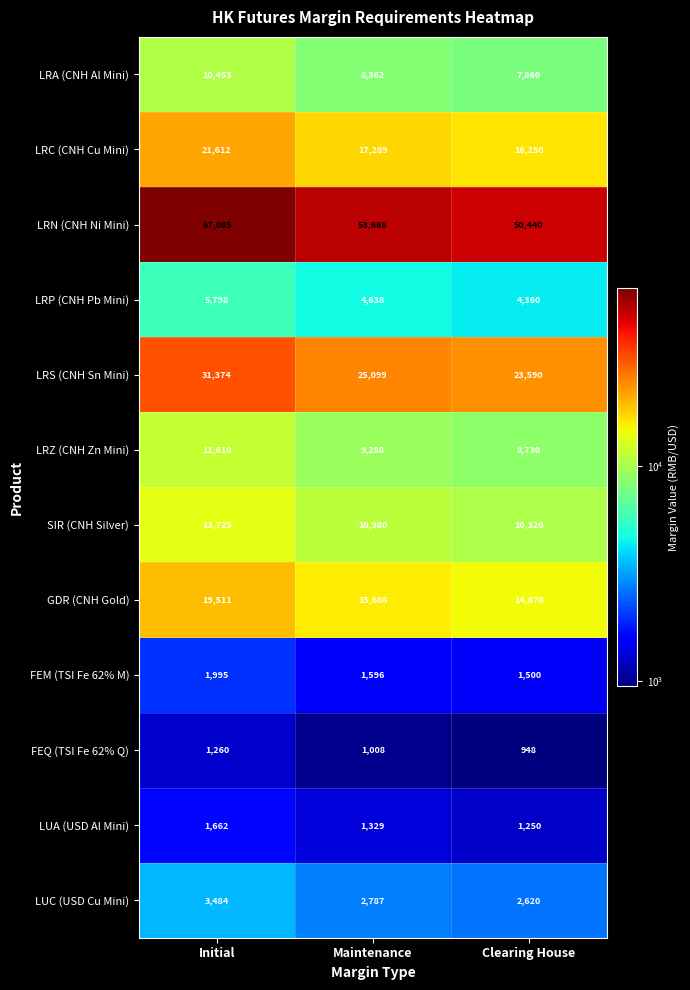

At which category does the chart reach its peak across all series?

Initial